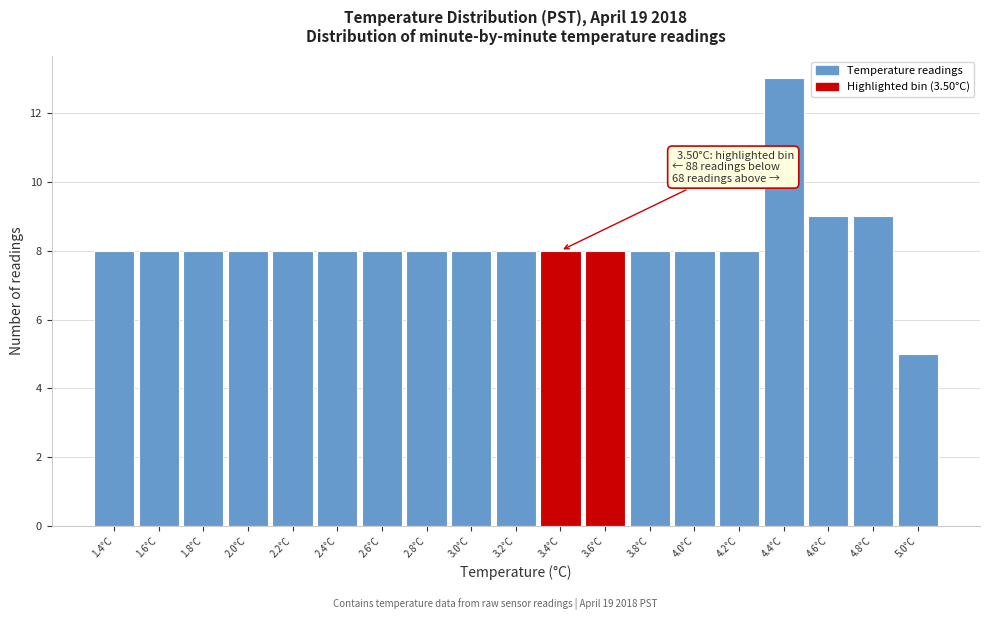

Over which range of the x-axis is the bar tallest?

4.3 to 4.5